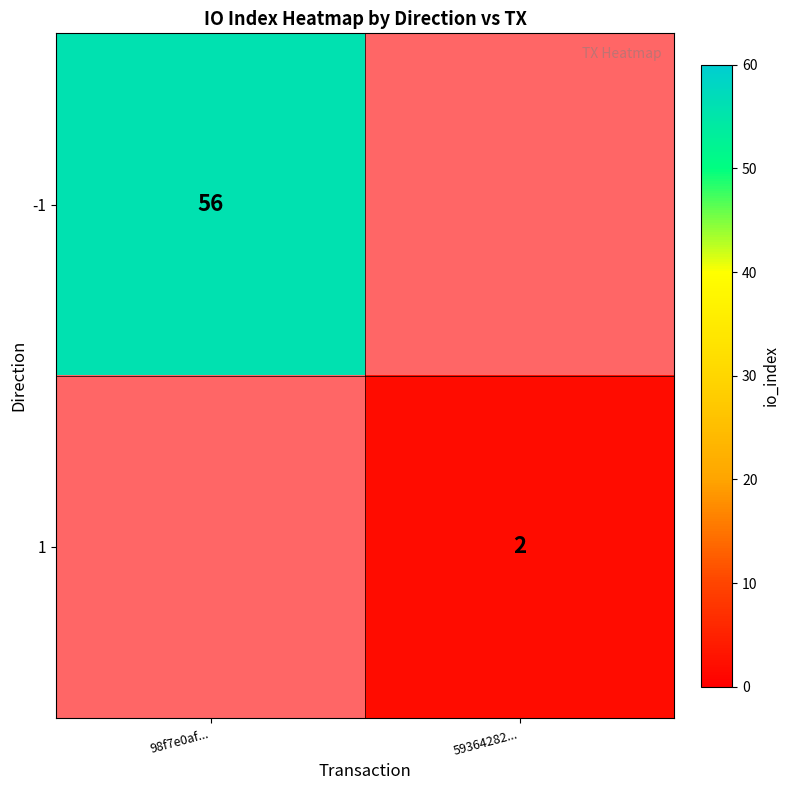

Is it true that -1 equals 19 at 98f7e0af...?

False